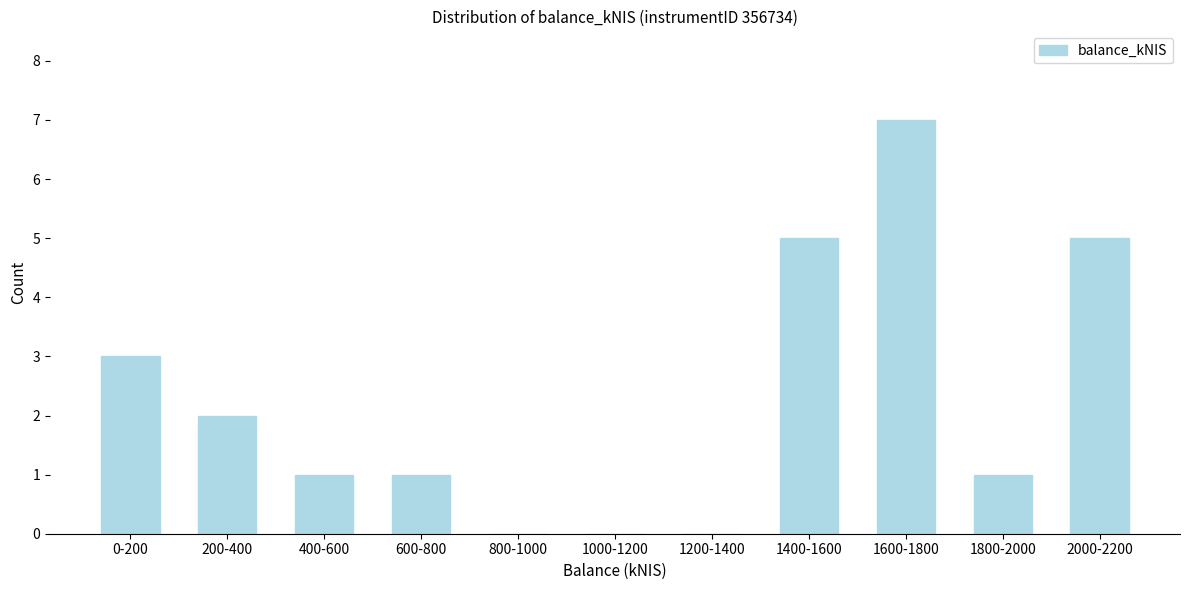

Reading left to right, list all the values displayed in this chart.

0-200=3	200-400=2	400-600=1	600-800=1	800-1000=0	1000-1200=0	1200-1400=0	1400-1600=5	1600-1800=7	1800-2000=1	2000-2200=5